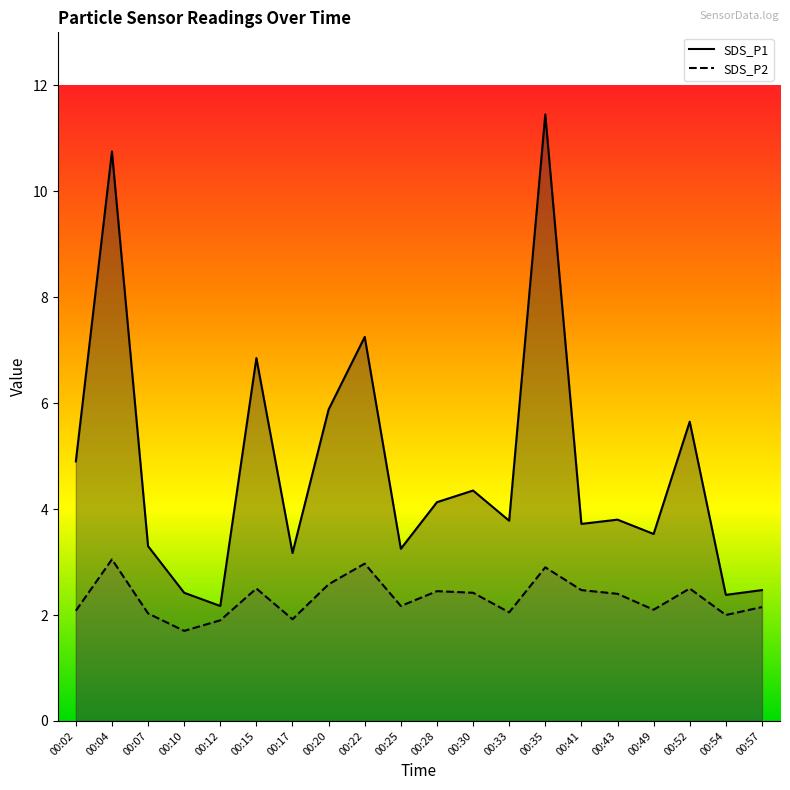

What is the sum of all SDS_P1 line values?

95.2